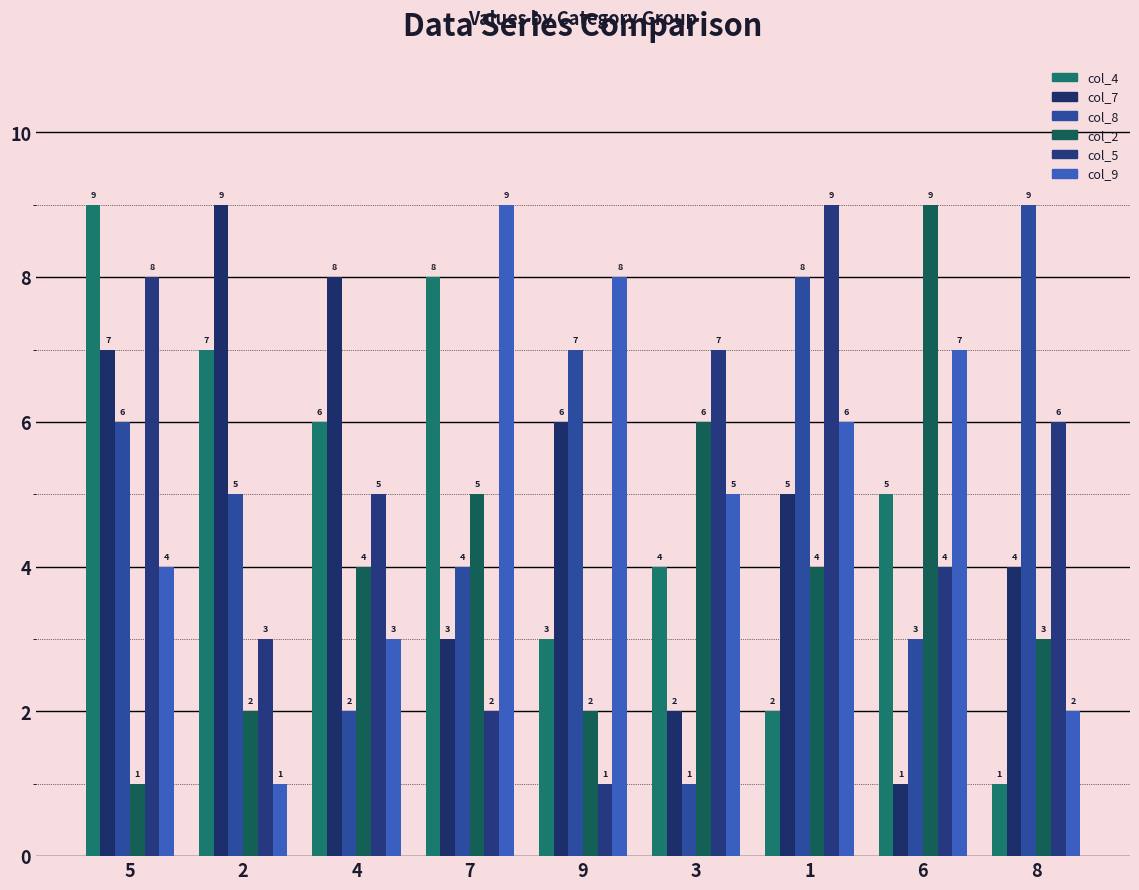

The col_2 series shows 3 at 4. True or false?

False